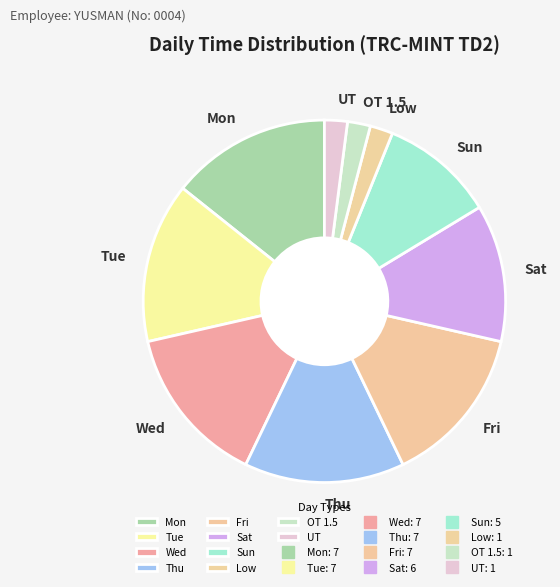

Does Sat account for over 50% of the chart?

No